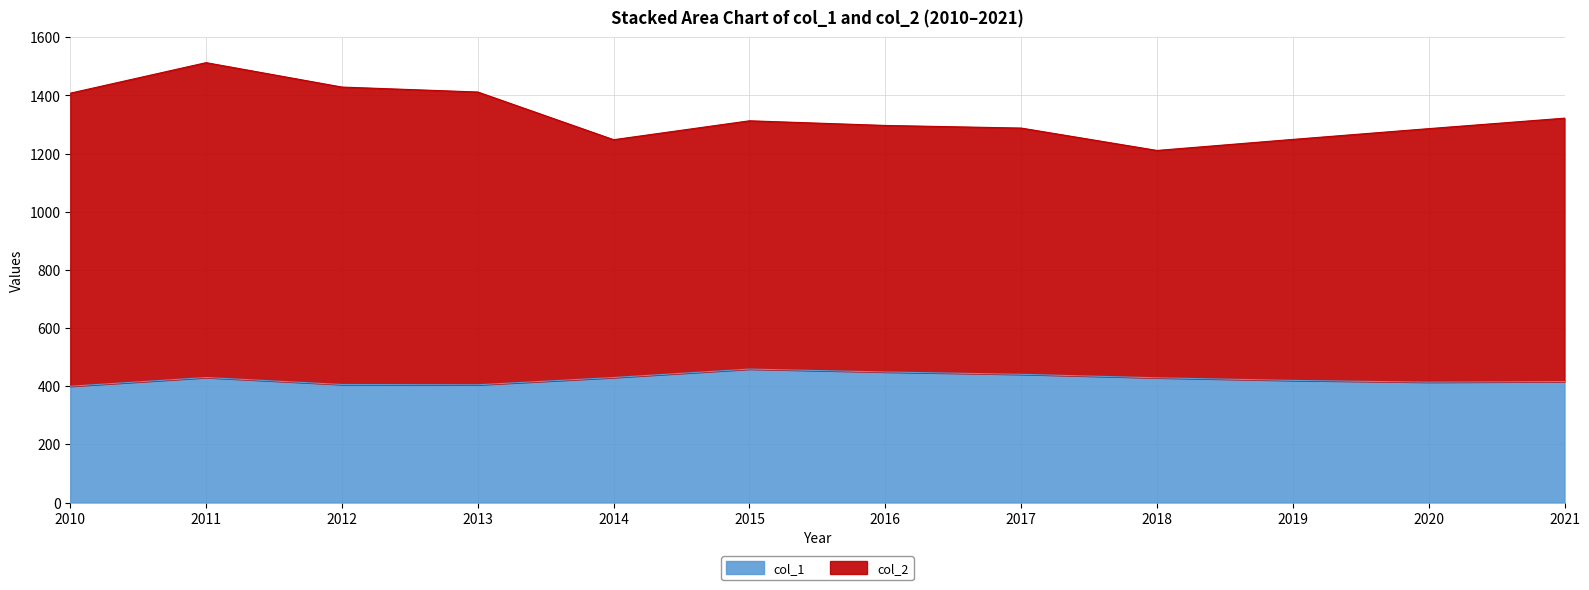

What is the total value across all series at 2017?

1288